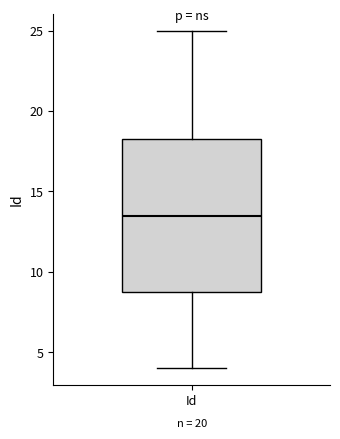

Where does the median line of the box for Id sit on the y-axis? The values are not printed on the chart, so give them approximately, as read against the axis.

13.5